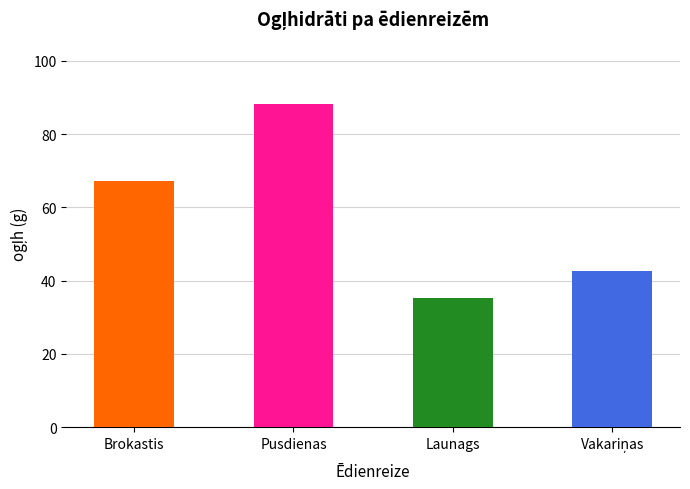

Between Pusdienas and Brokastis, which is larger?

Pusdienas